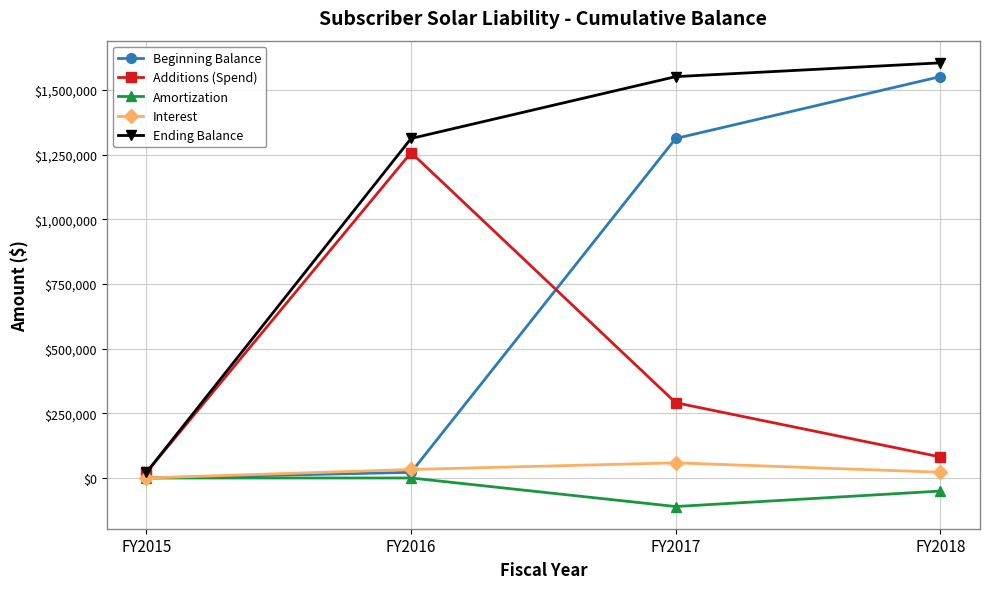

What is the difference between the maximum and minimum values in the Interest series?

58493.7